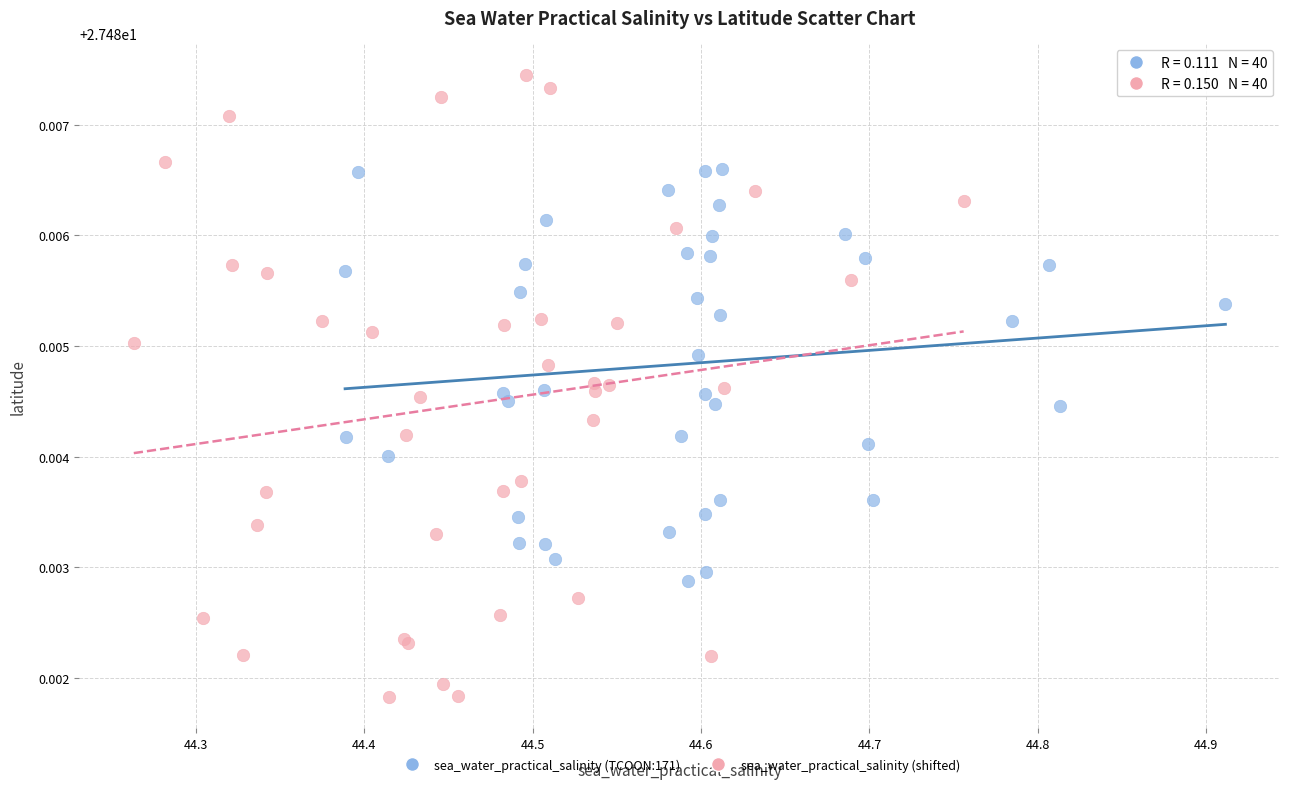

Which series has the widest spread of Y values?

sea_water_practical_salinity (shifted)